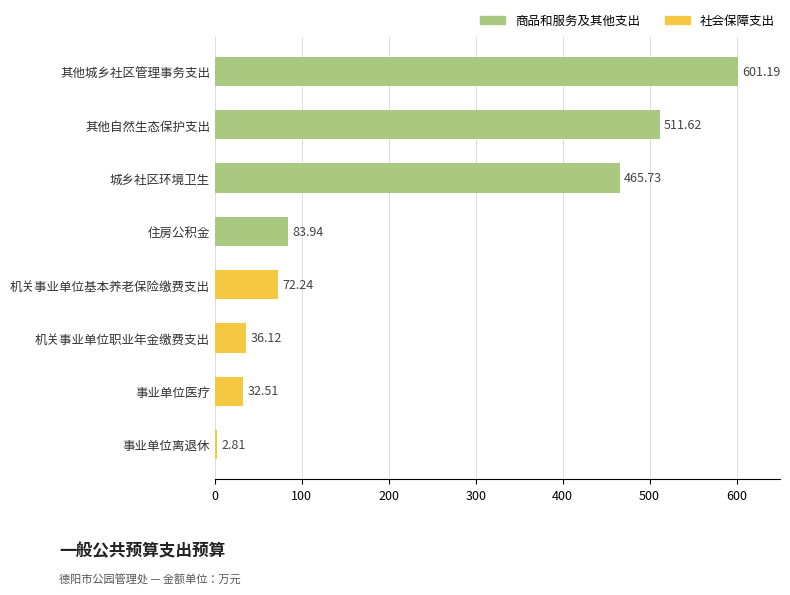

What is the sum of all values?

1806.2